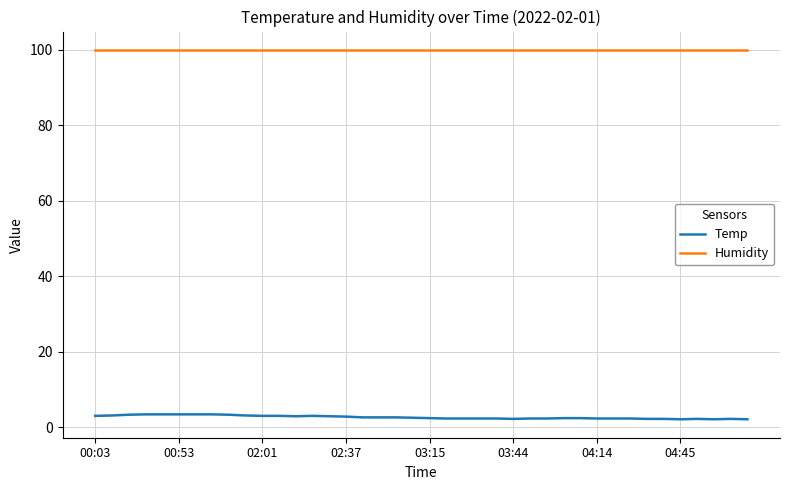

Rank the series by their maximum value, from lowest to highest.

Temp, Humidity